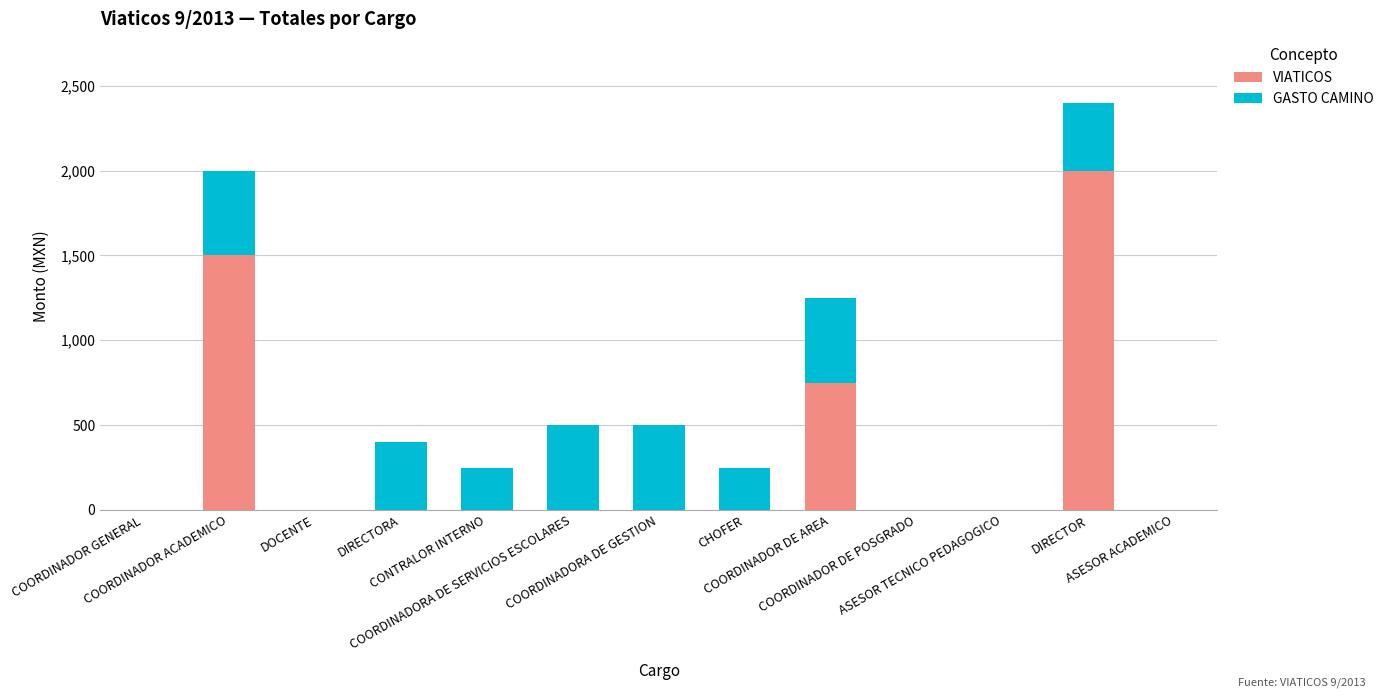

Are the bars horizontal?

No